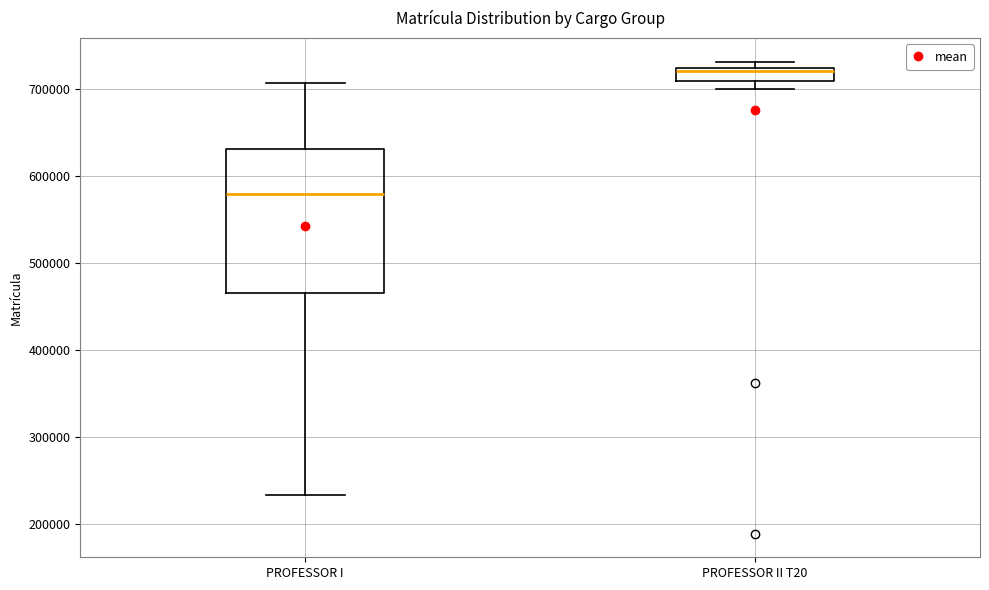

Comparing the boxes themselves (not the whiskers), which one is the tallest?

PROFESSOR I